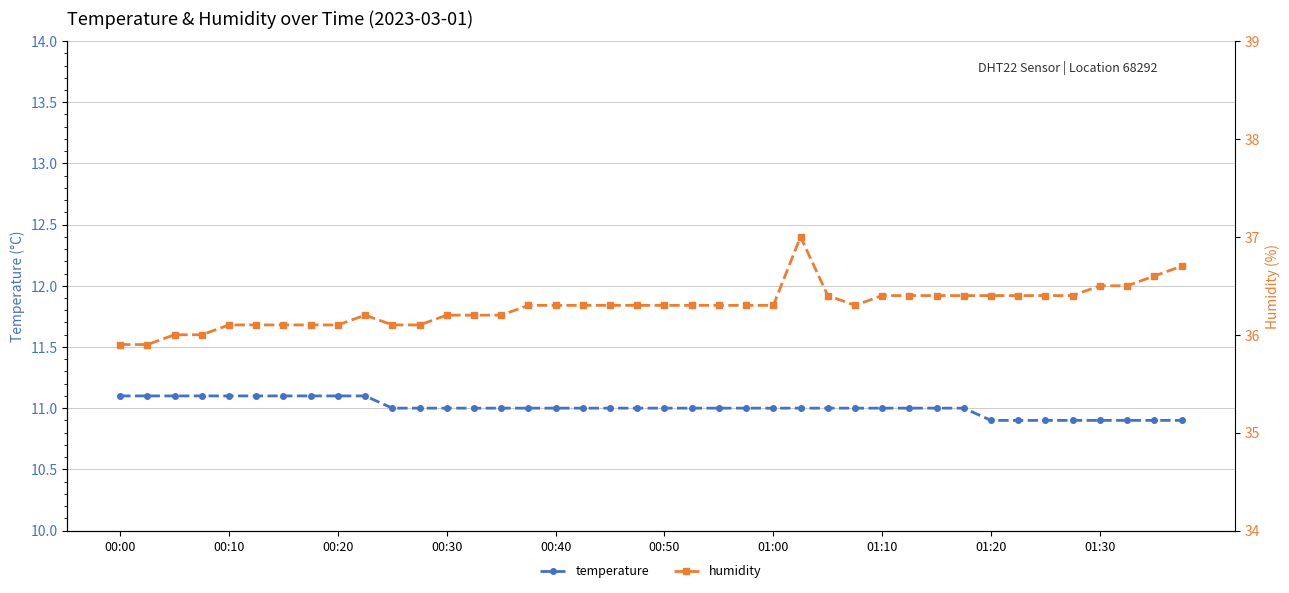

What is the highest value of the humidity series?

37.0